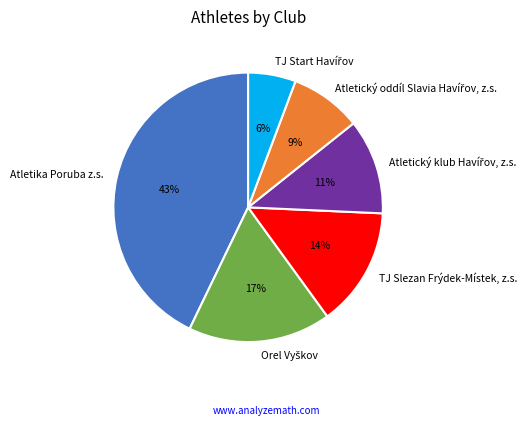

Is there a majority slice in this chart?

No